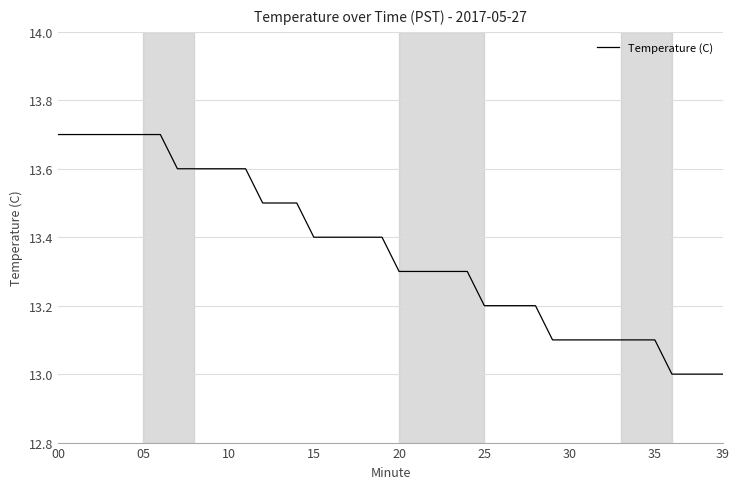

What is the greatest value displayed?

13.7